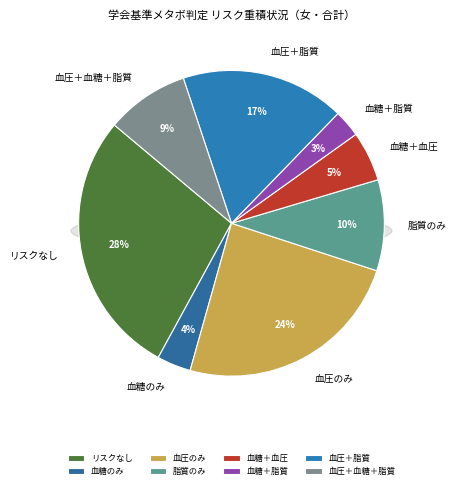

Is 血糖＋脂質 the majority of the pie?

No